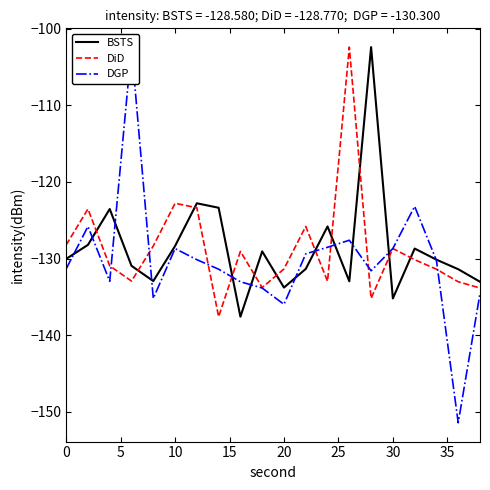

What is the value of the DGP point at the 19th from the left?

-151.4